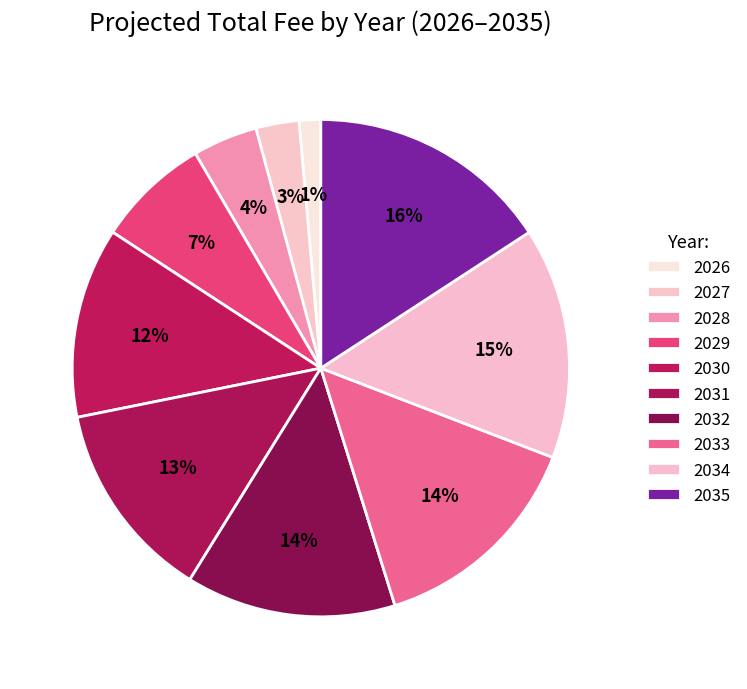

To the nearest percent, what portion does 2026 represent?

1%